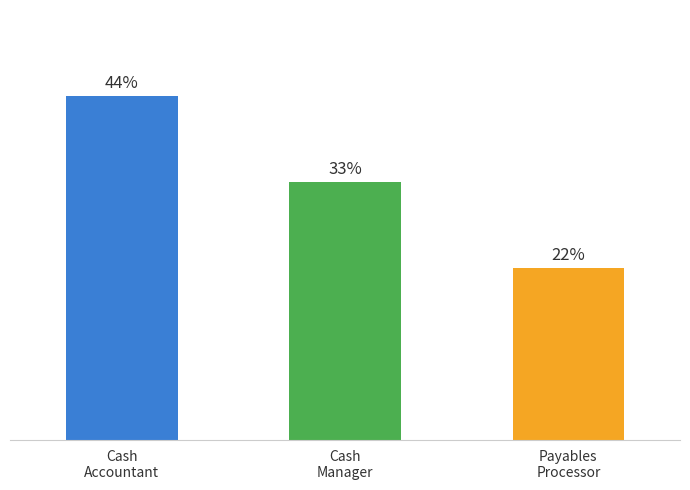

Which has a higher value, Cash
Manager or Payables
Processor?

Cash
Manager